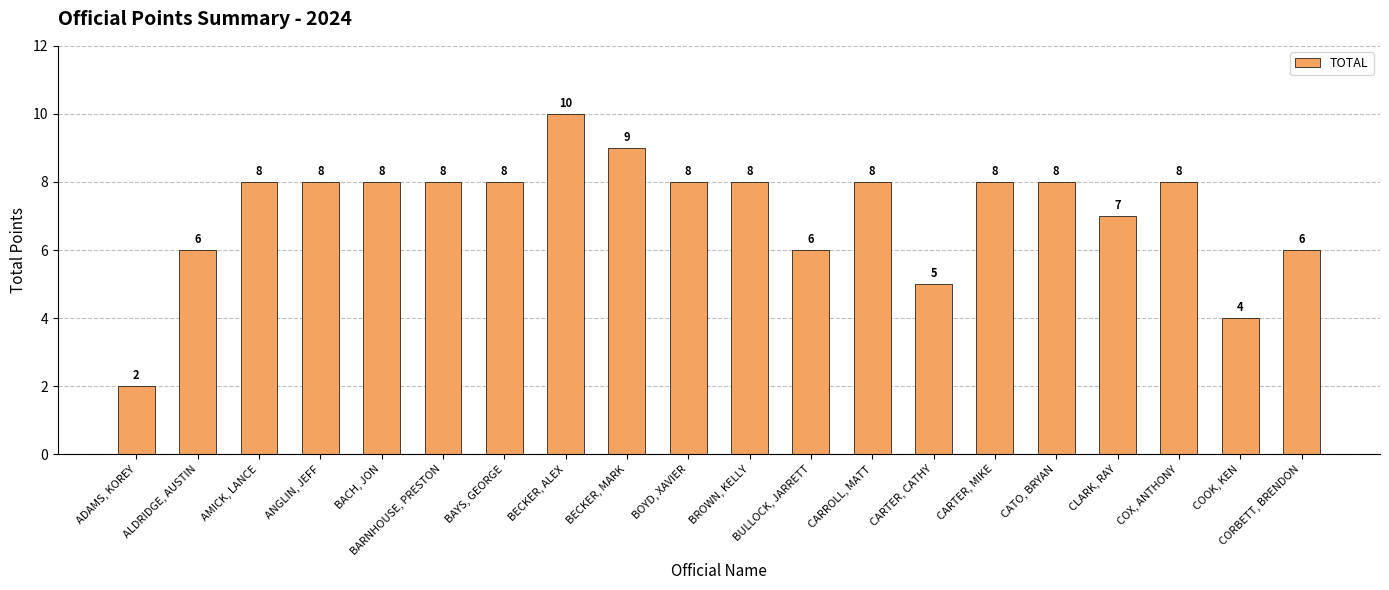

What is the label of the 1st bar from the right?

CORBETT, BRENDON